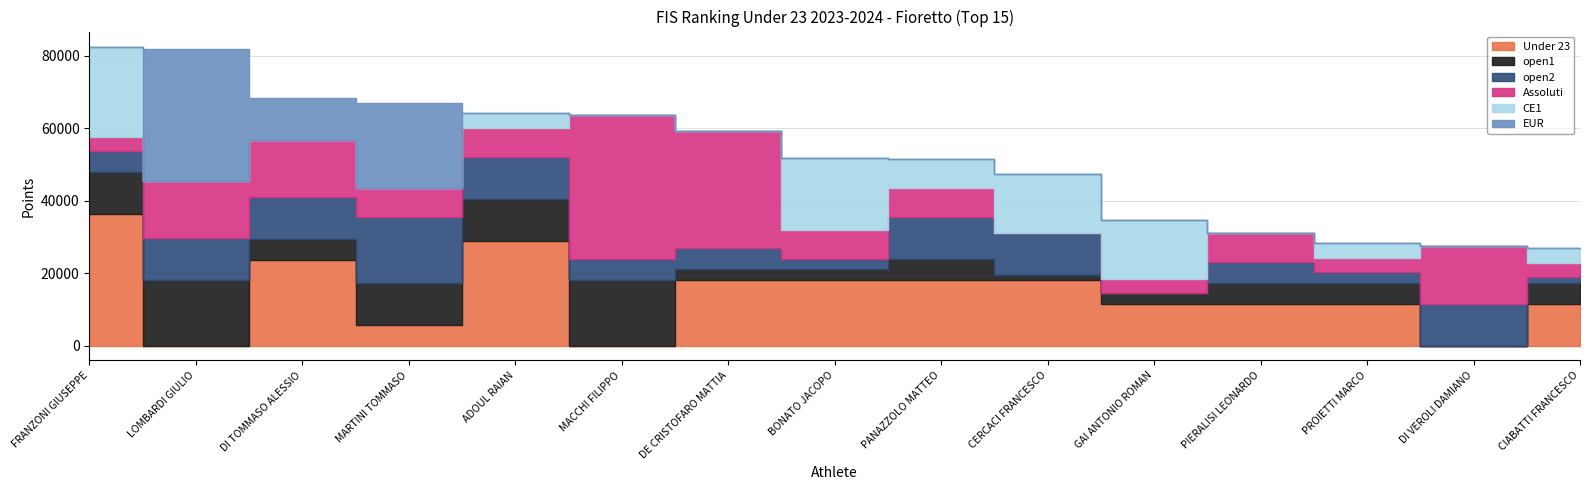

Does the chart display data point markers on the line(s)?

No